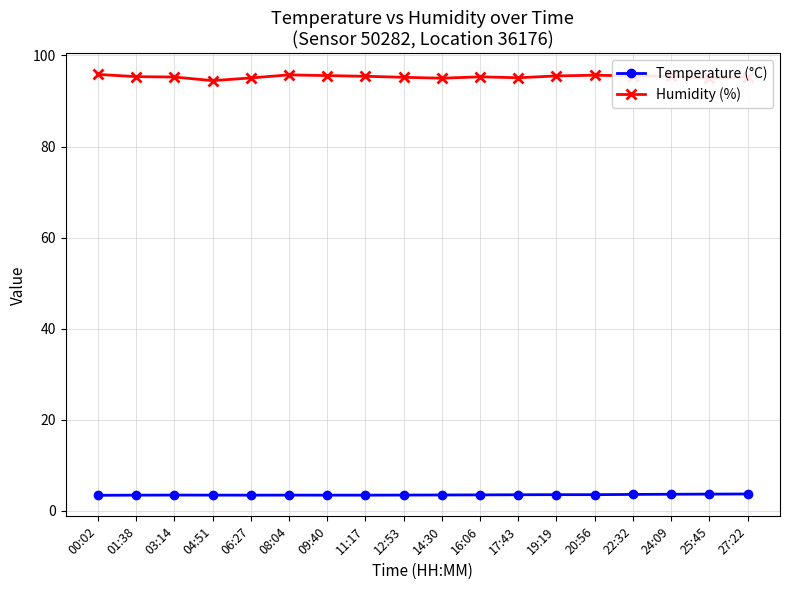

At 00:02, list the series in order from largest to smallest.

Humidity (%), Temperature (°C)